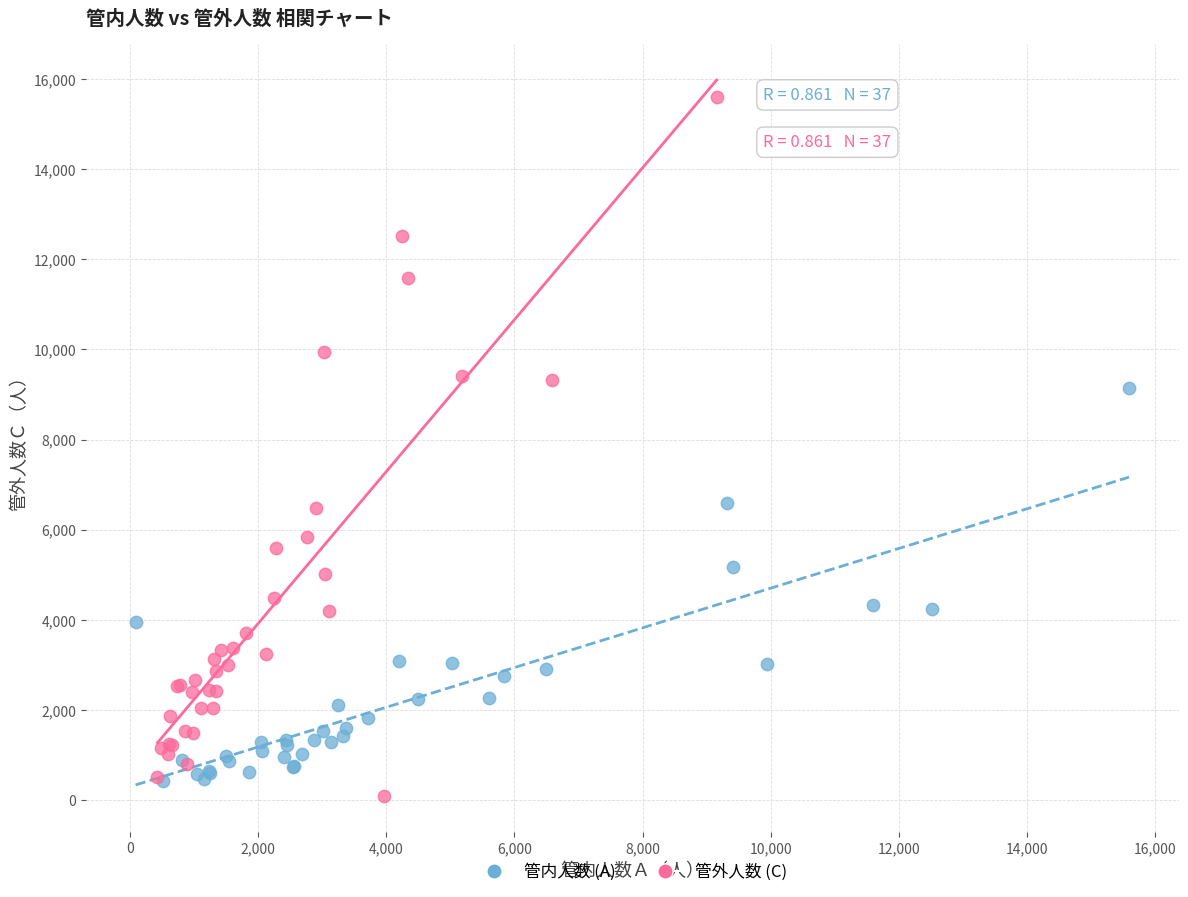

Which series reaches the maximum Y coordinate?

管外人数 (C)